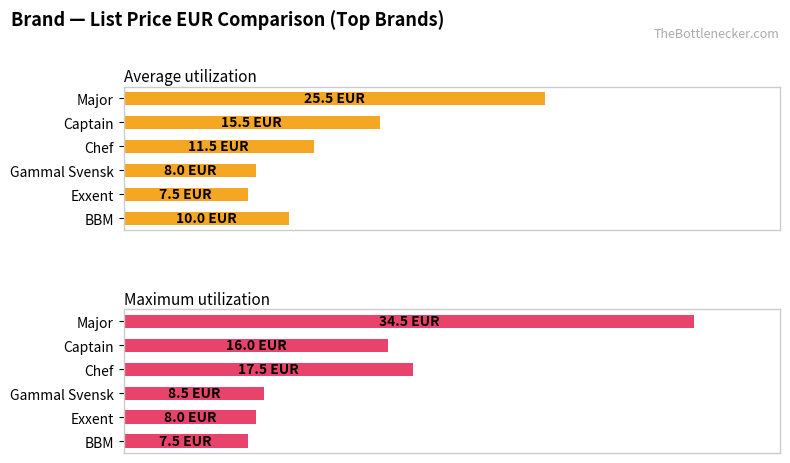

What is the sum of all Average utilization values?

78.0